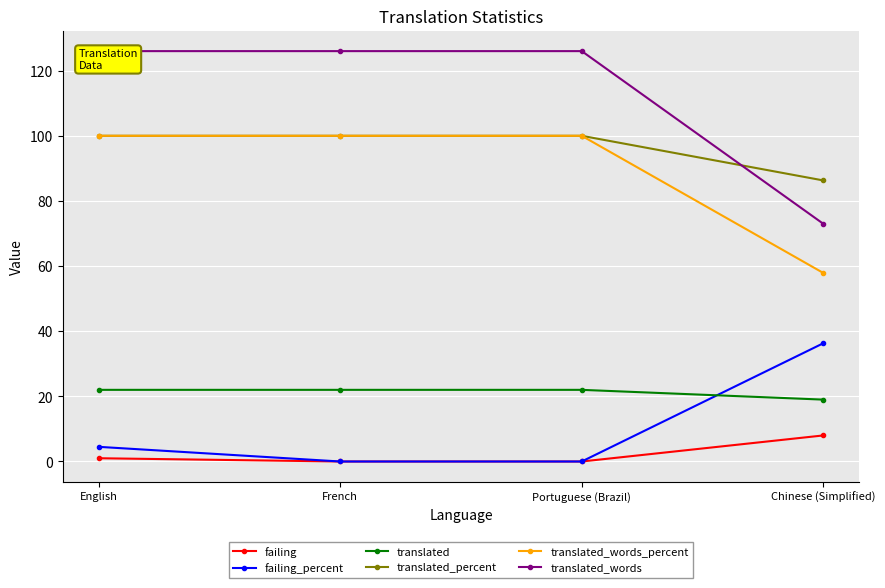

Which category has the lowest value in the translated_words series?

Chinese (Simplified)